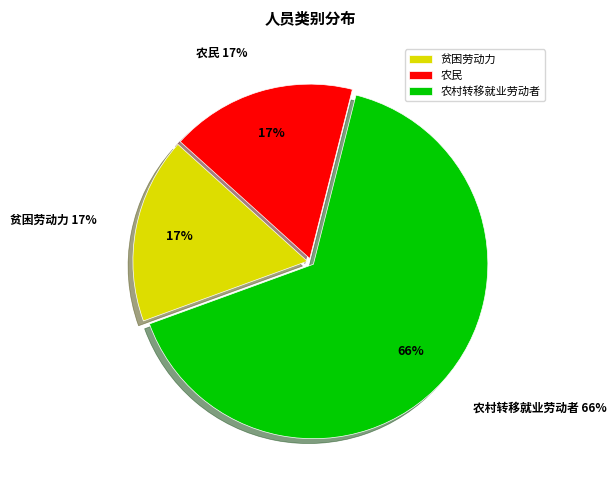

Which slice is the smallest?

贫困劳动力